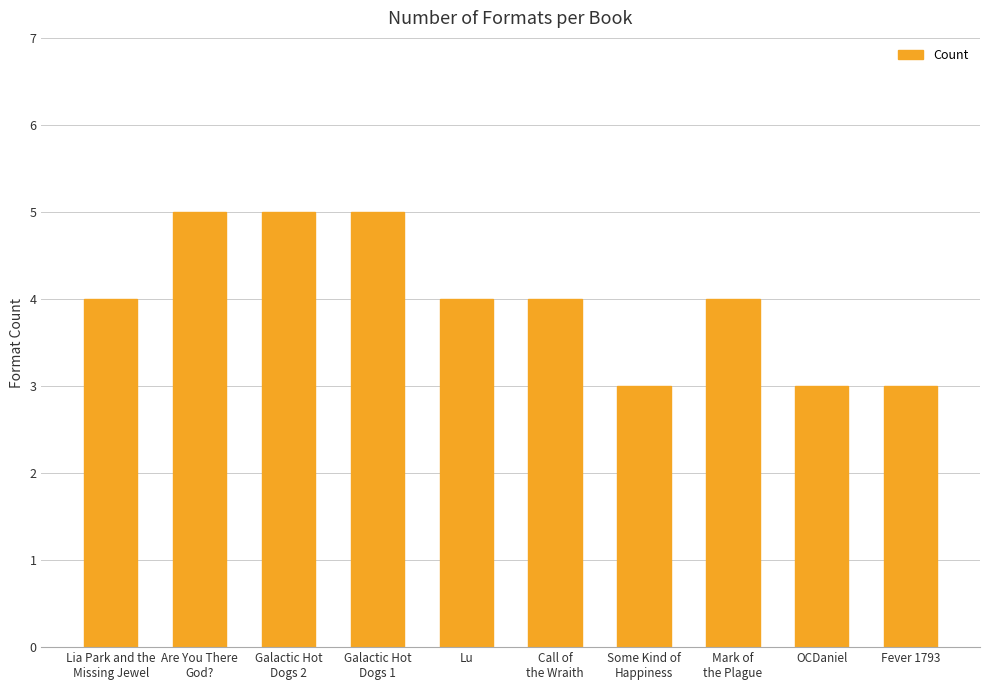

Is it true that the value at Some Kind of
Happiness is 3?

True